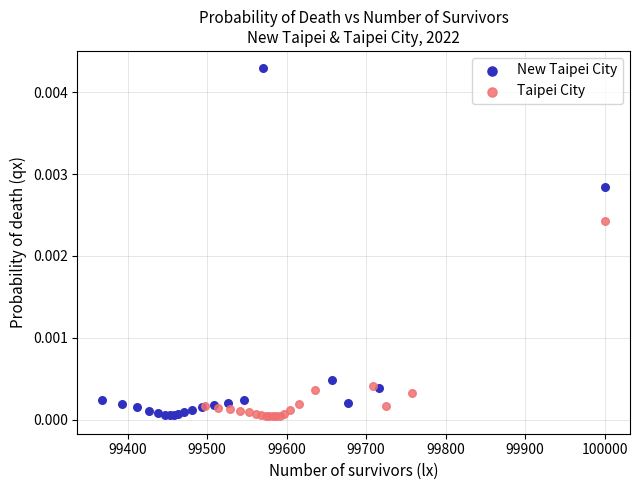

Which series reaches the maximum Y coordinate?

New Taipei City